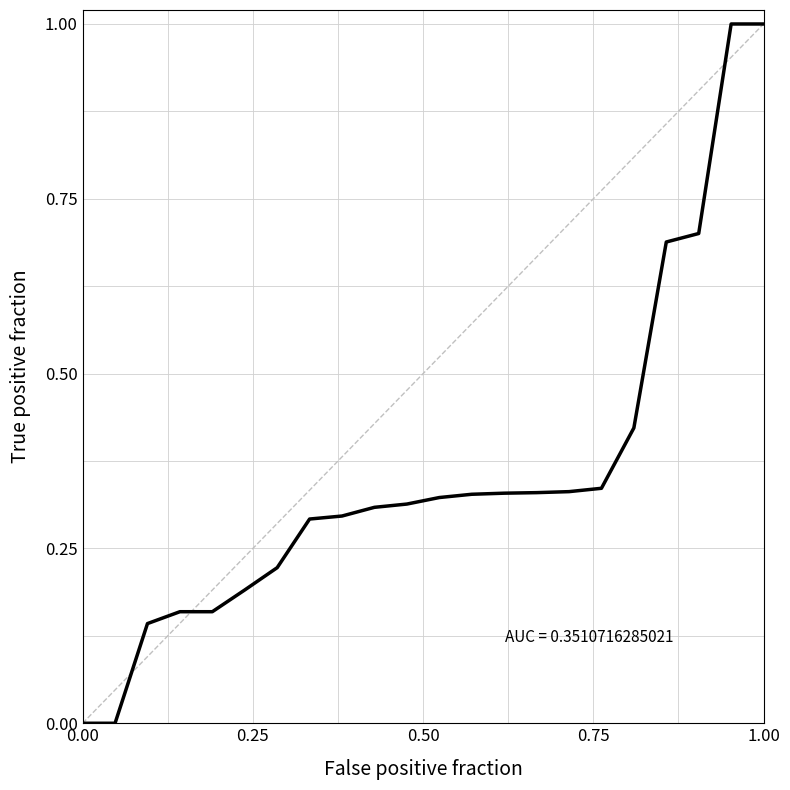

What is the difference between the maximum and minimum values?

1.0